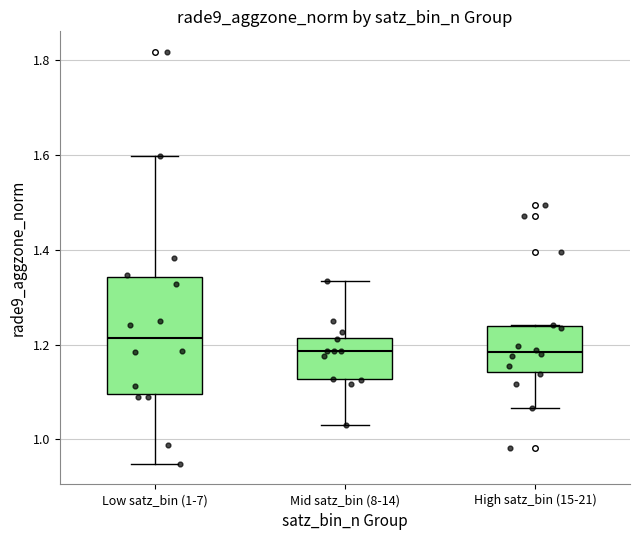

Reading left to right, transcribe this box plot: for each box, give where its median line is, the range the box spans, and where its two whiskers end, as read against the y-axis. The values are not printed on the chart, so give them approximately, as read against the axis.

Low satz_bin (1-7): median 1.22, box 1.10 to 1.34, whiskers 0.94 to 1.60
Mid satz_bin (8-14): median 1.18, box 1.12 to 1.22, whiskers 1.02 to 1.34
High satz_bin (15-21): median 1.18, box 1.14 to 1.24, whiskers 1.06 to 1.24